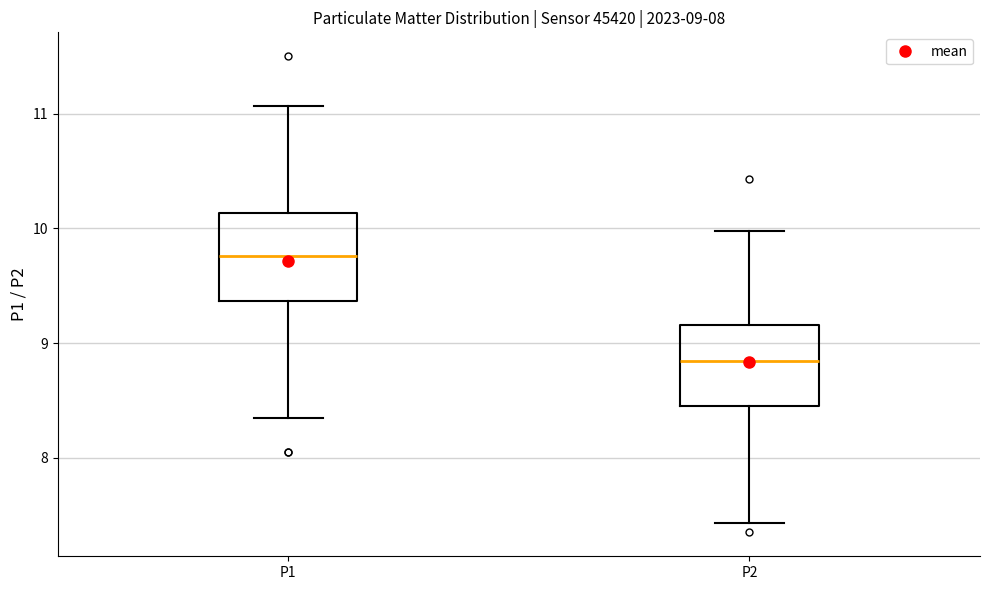

Which box has the lowest median line?

P2